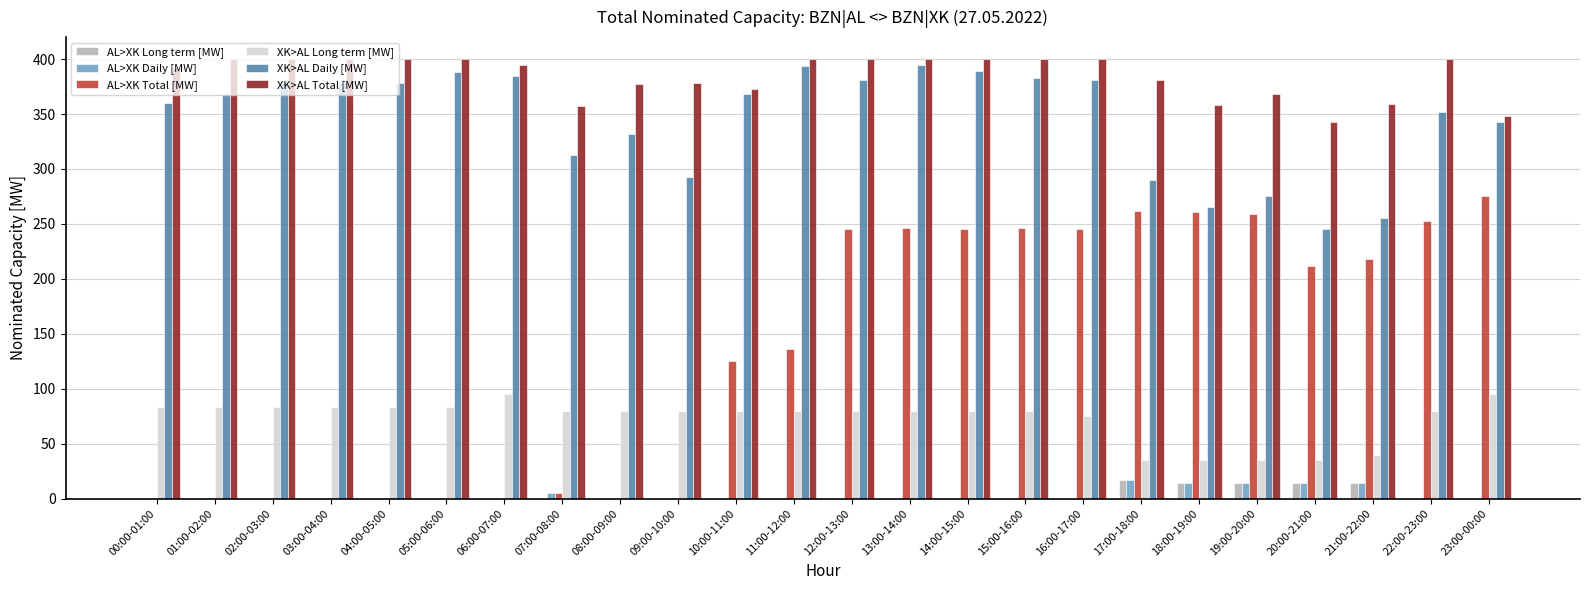

What is the total value across all series at 15:00-16:00?

1109